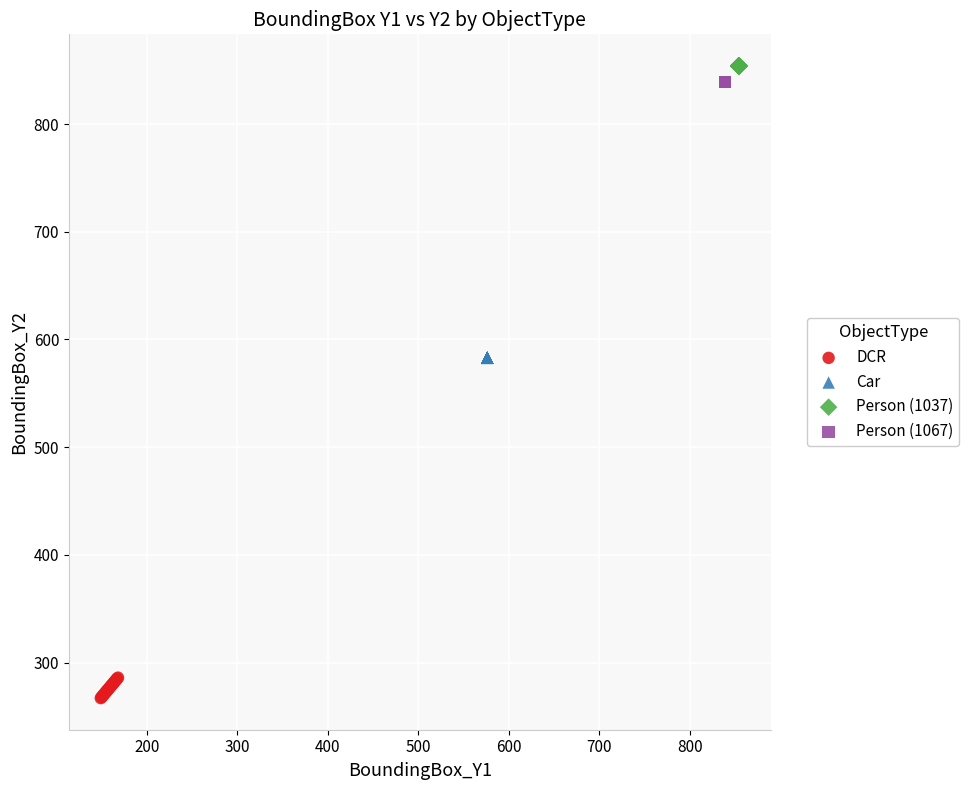

Which series contains the lowest Y value?

DCR